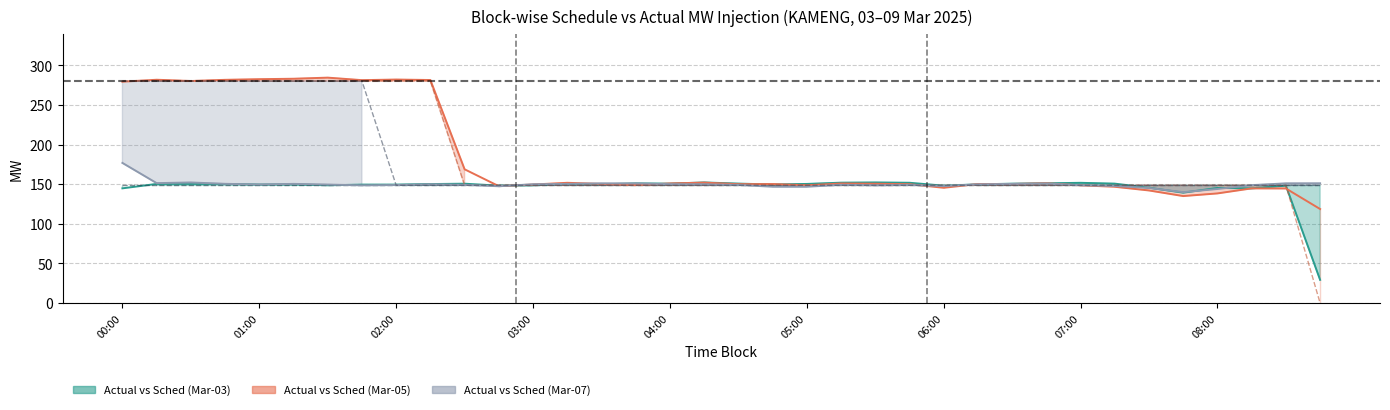

At which category does the chart reach its minimum across all series?

35